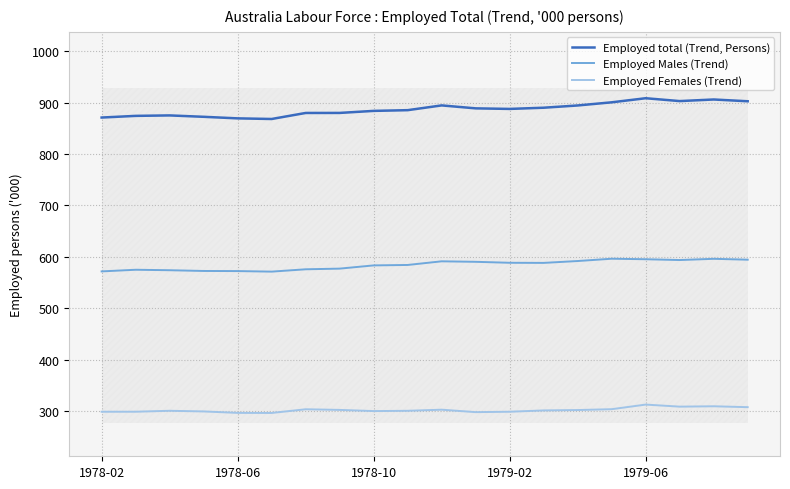

Where does the Employed Females (Trend) series first go above 301?

6